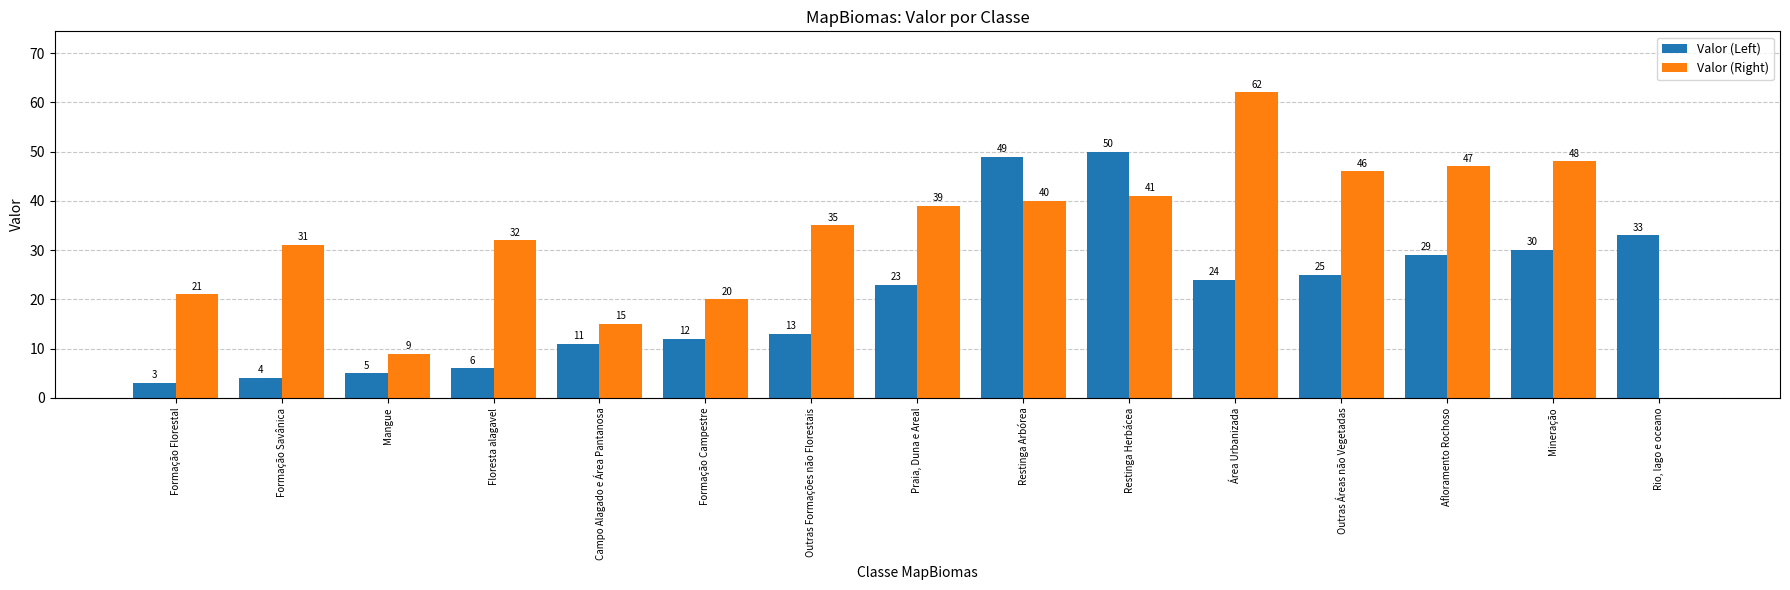

What is the sum of the Valor (Right) values at Afloramento Rochoso and Praia, Duna e Areal?

86